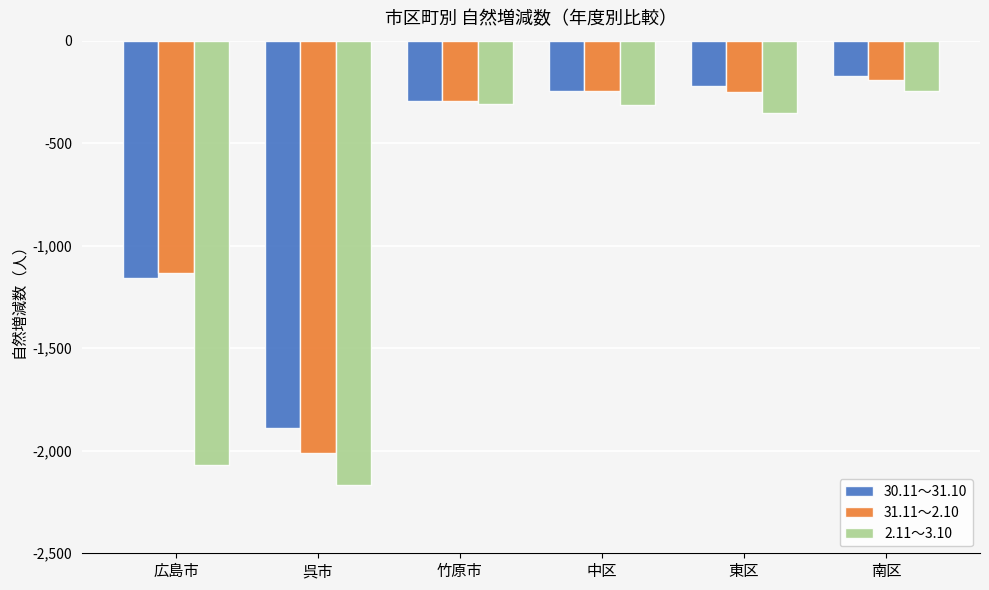

Is the value of 31.11～2.10 at 広島市 greater than the value of 30.11～31.10 at 広島市?

Yes